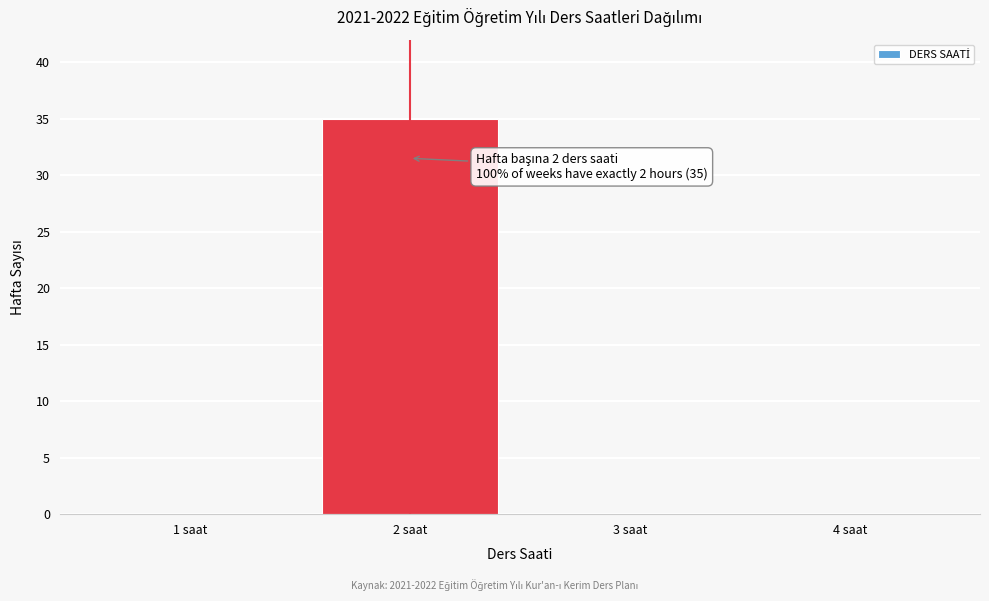

Over which range of the x-axis is the bar tallest?

1.5 to 2.5